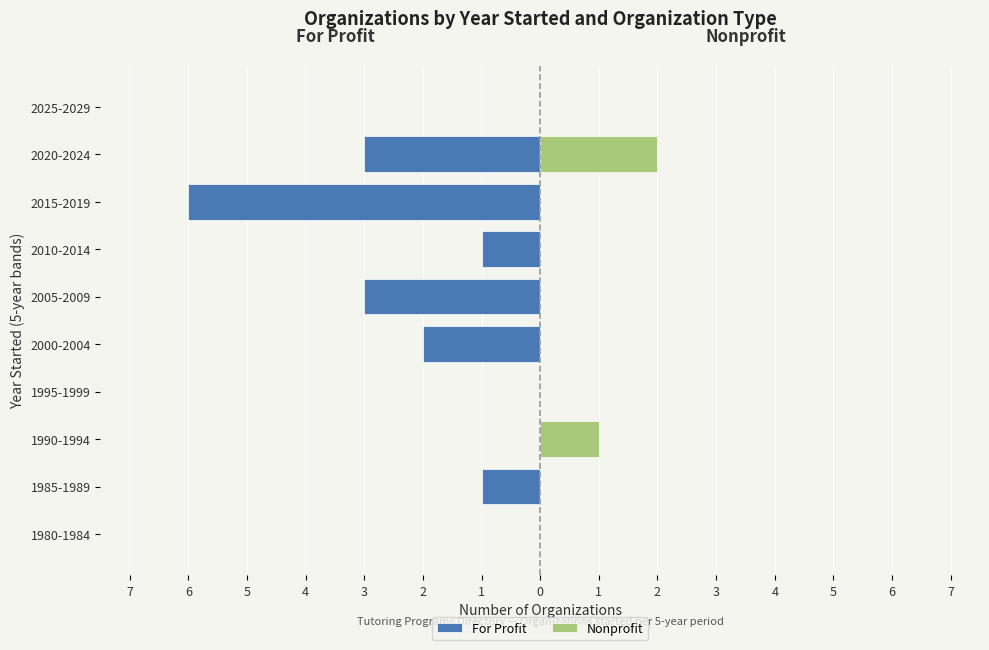

Is it true that Nonprofit equals -1 at 2010-2014?

False